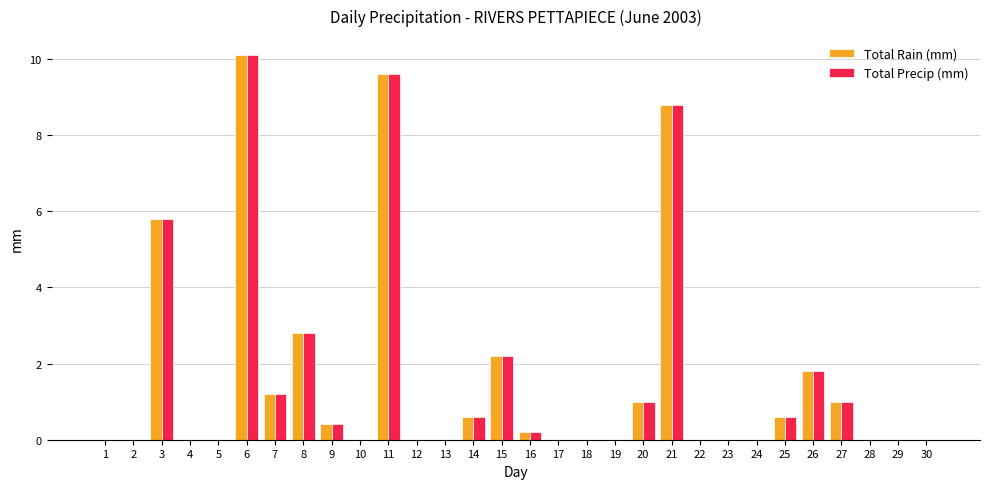

At which label is Total Rain (mm) closest to 5?

3